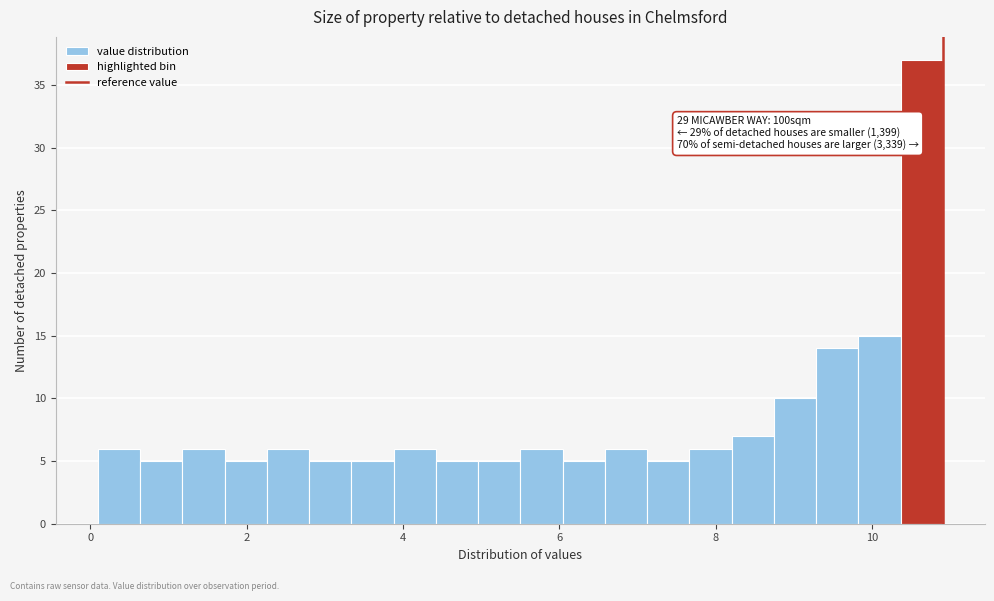

Read against the x-axis, roughly where is the centre of the tallest bar?

10.6